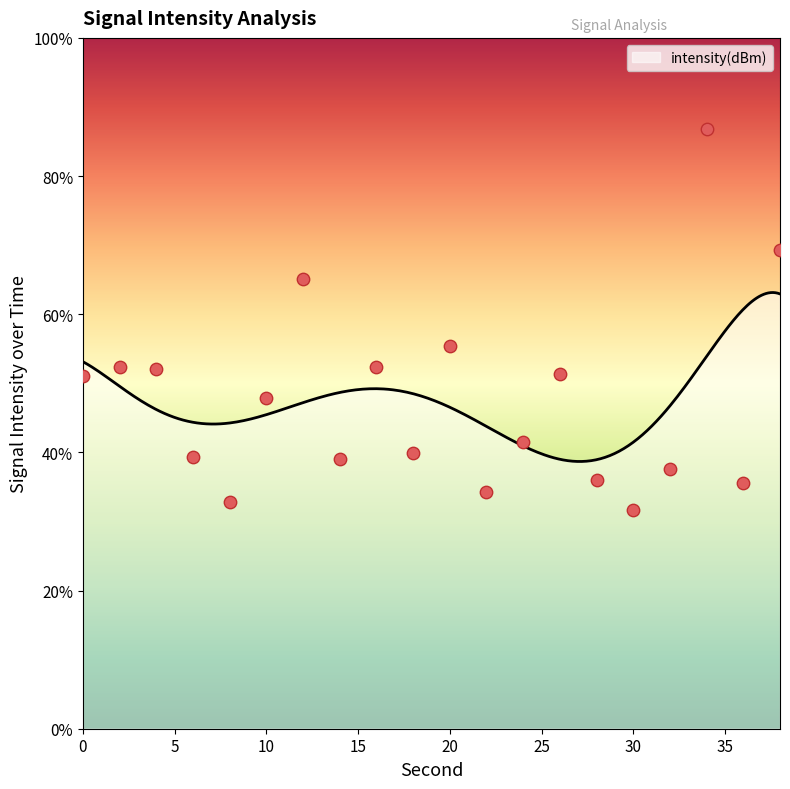

What is the ratio of the value at 14 to the value at 38?

0.6